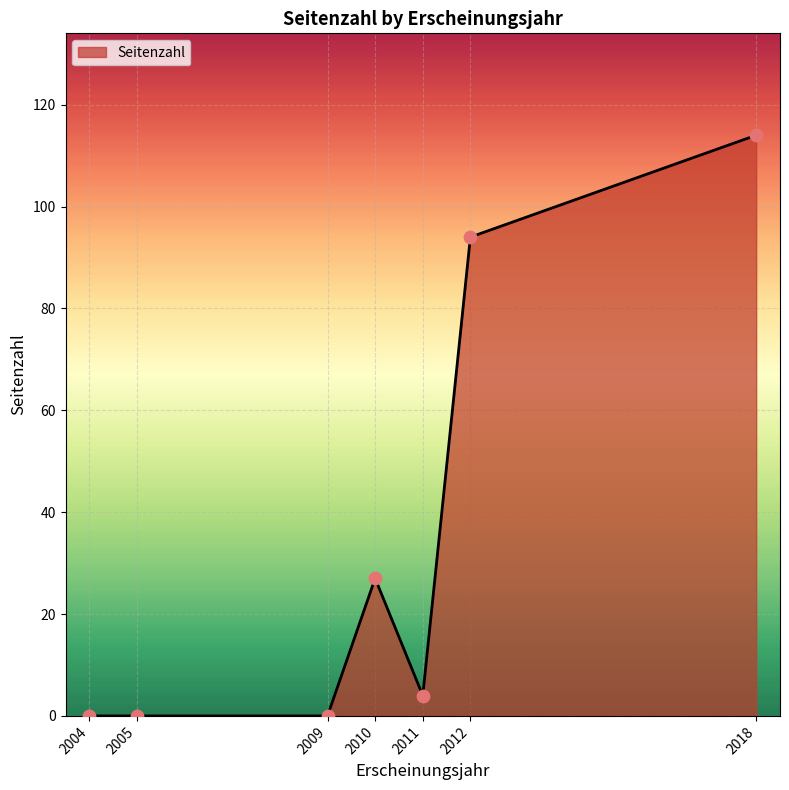

Between 2009 and 2012, which is larger?

2012